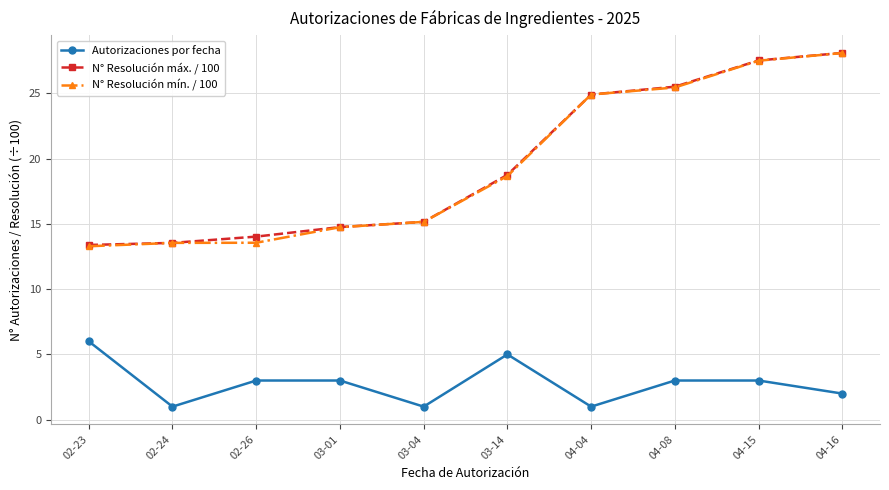

What is the value of the Autorizaciones por fecha point at the 8th from the left?

3.0